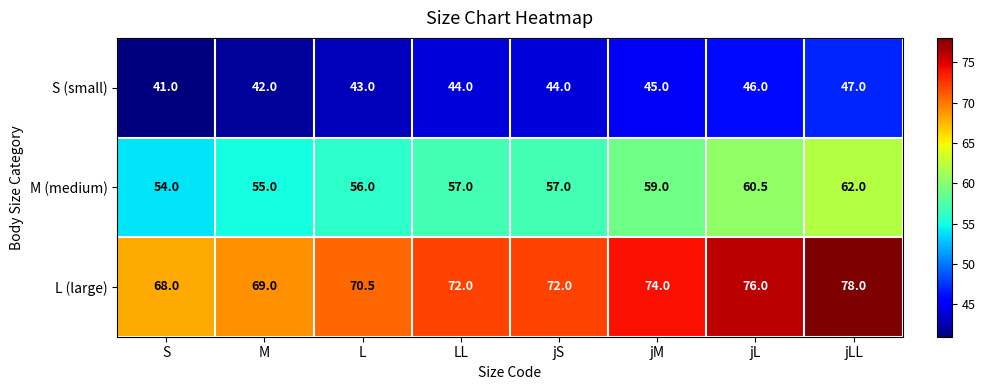

Reading left to right, list all the values displayed in this chart.

S (small): 41.0	42.0	43.0	44.0	44.0	45.0	46.0	47.0
M (medium): 54.0	55.0	56.0	57.0	57.0	59.0	60.5	62.0
L (large): 68.0	69.0	70.5	72.0	72.0	74.0	76.0	78.0